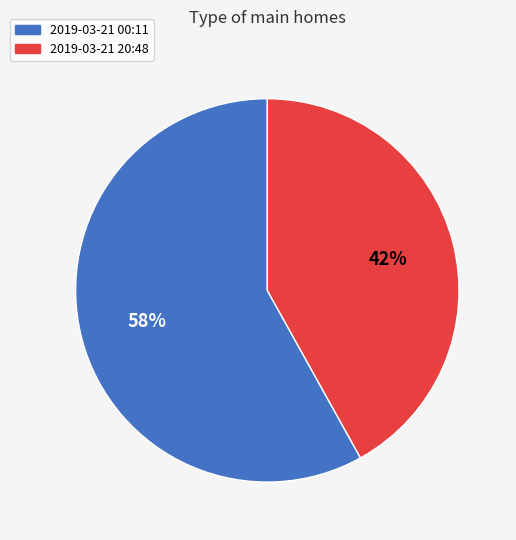

To the nearest percent, what is the difference between the largest and smallest slice percentages?

16%